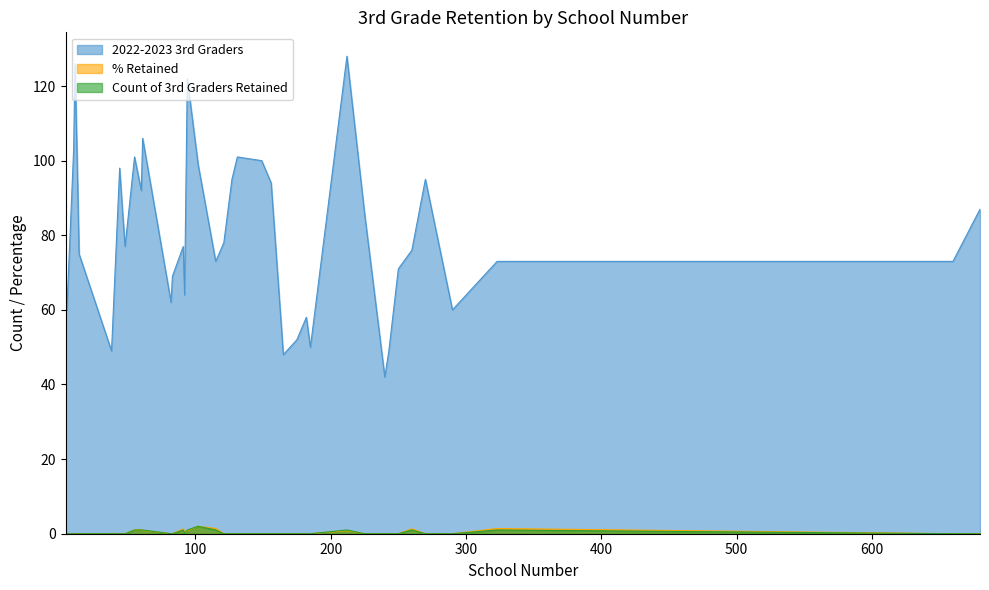

At 156, list the series in order from smallest to largest.

% Retained, Count of 3rd Graders Retained, 2022-2023 3rd Graders